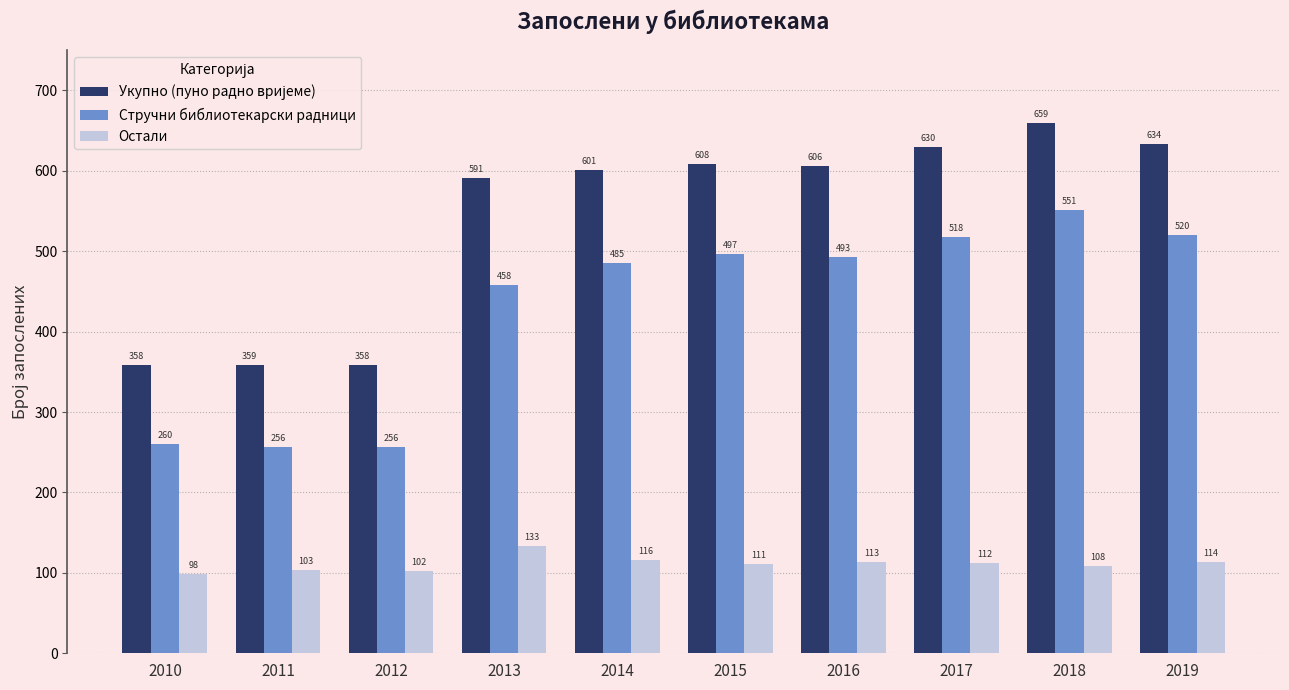

Which label corresponds to the smallest value in the chart?

2010